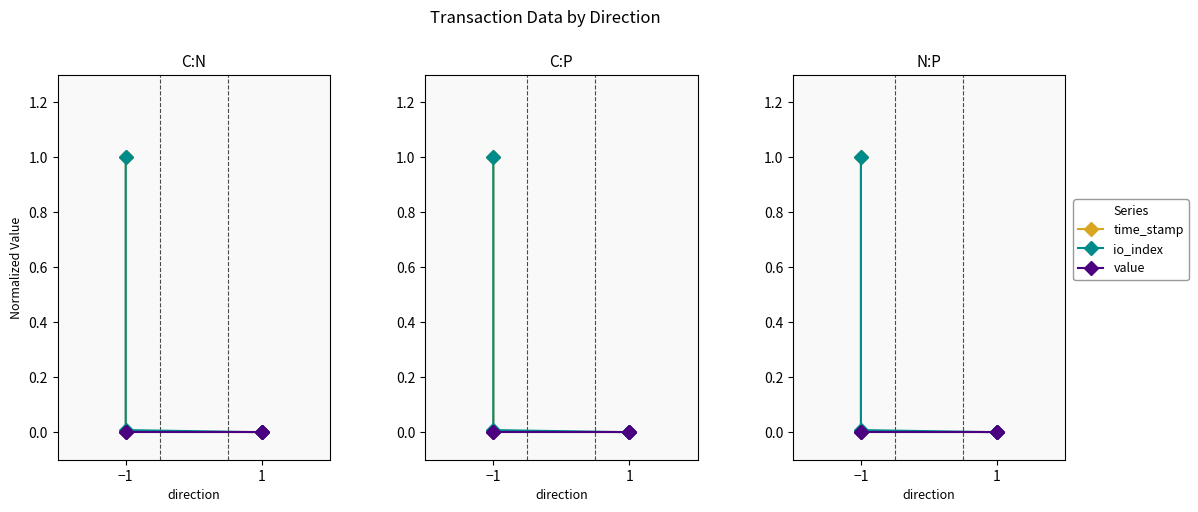

True or false: time_stamp has more than 0 interior local peaks.

False